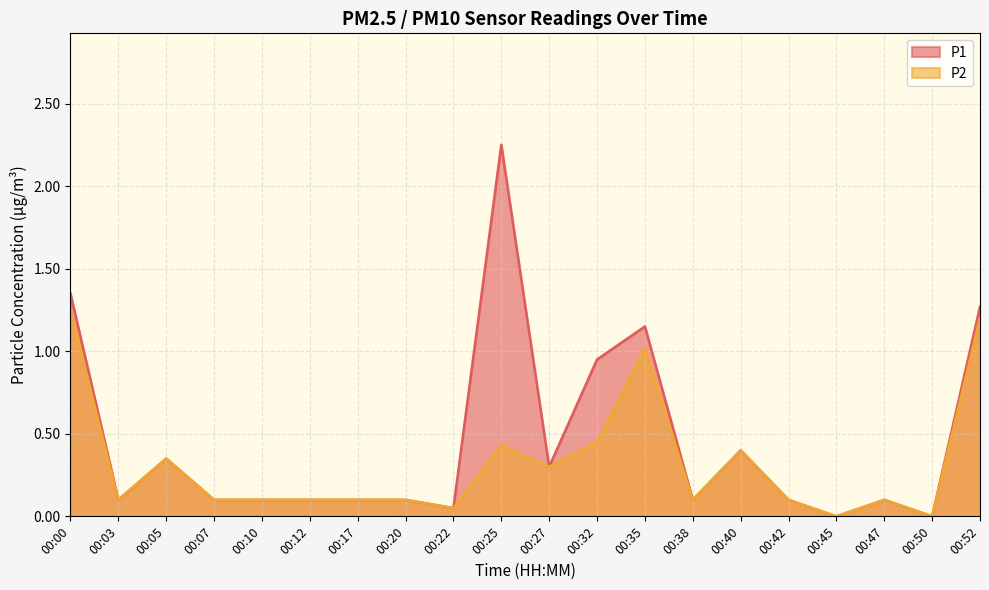

What is the difference between the second highest and second lowest values in the P1 series?

1.4